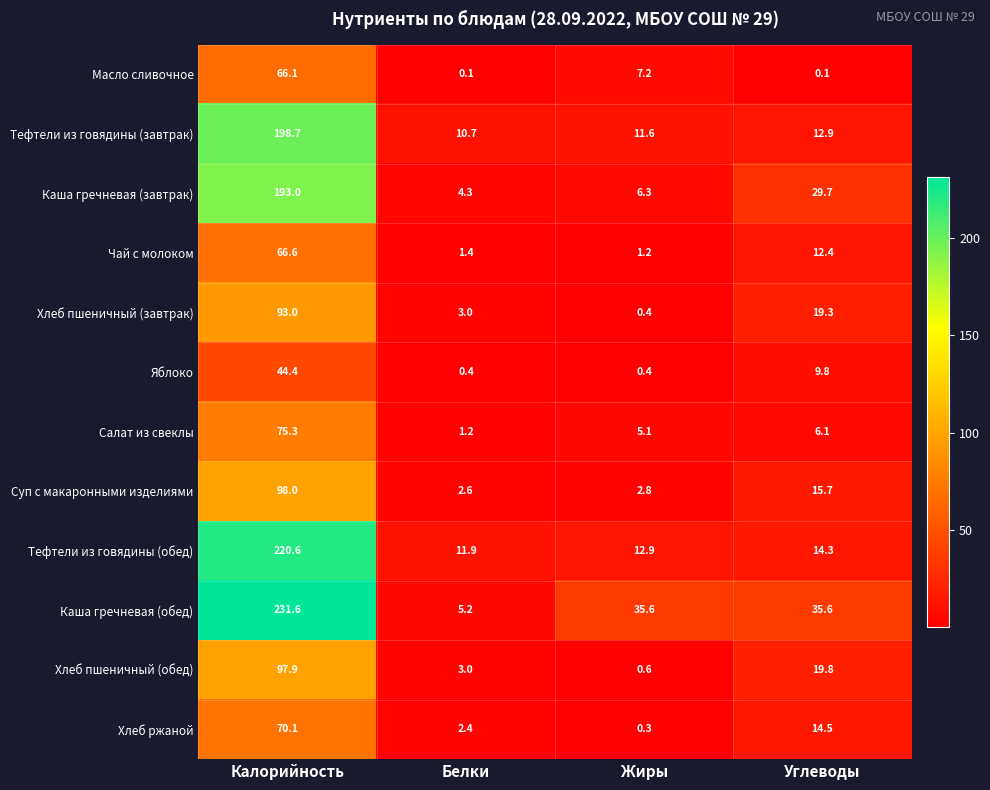

At which label is Хлеб пшеничный (завтрак) closest to 46?

Углеводы